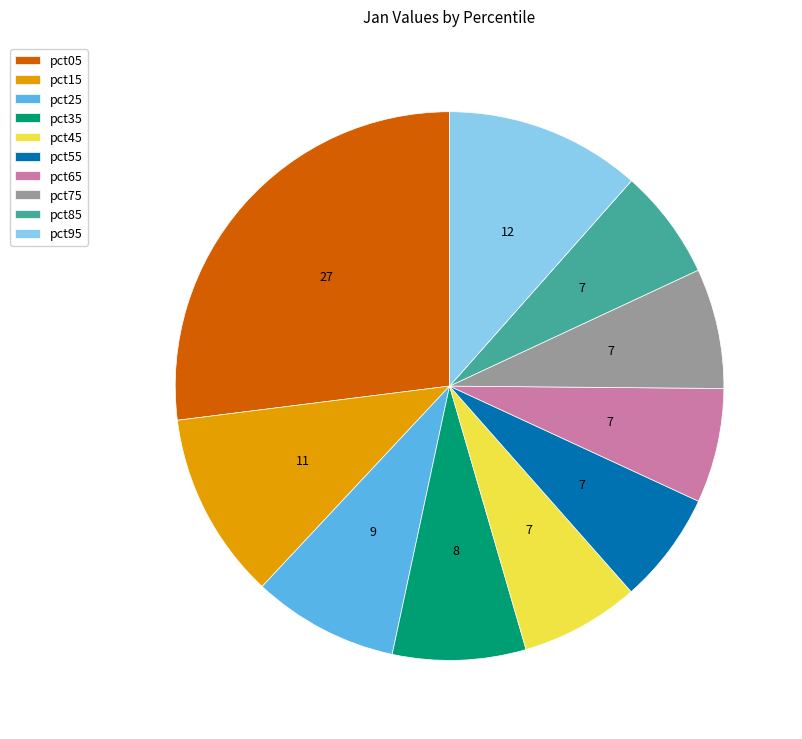

The pct15 slice represents 11% of the pie. True or false?

True